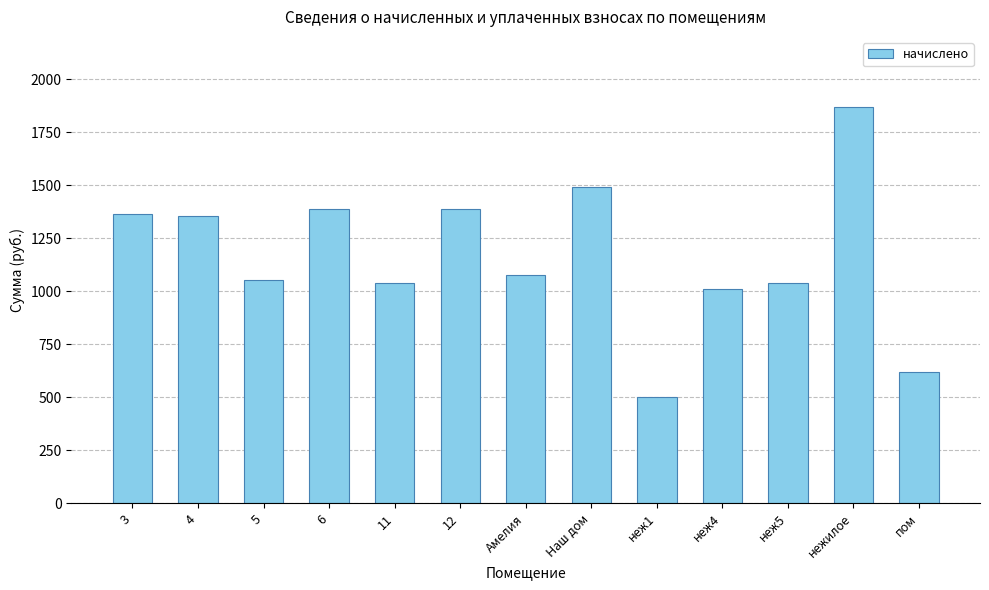

What is the sum of all values?

15191.7